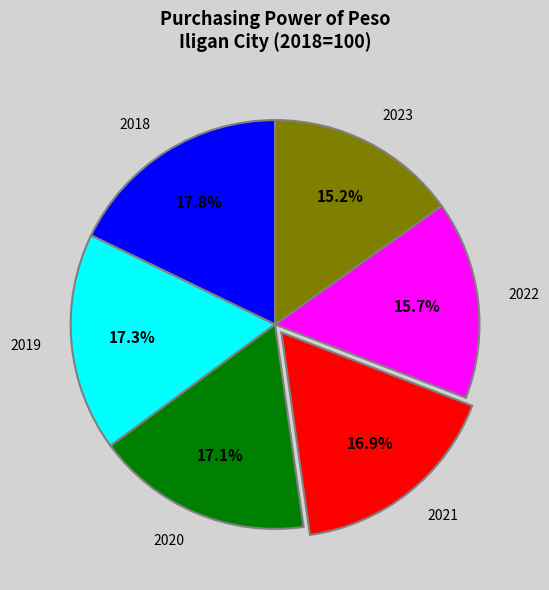

Does 2019 represent more than half of the total?

No